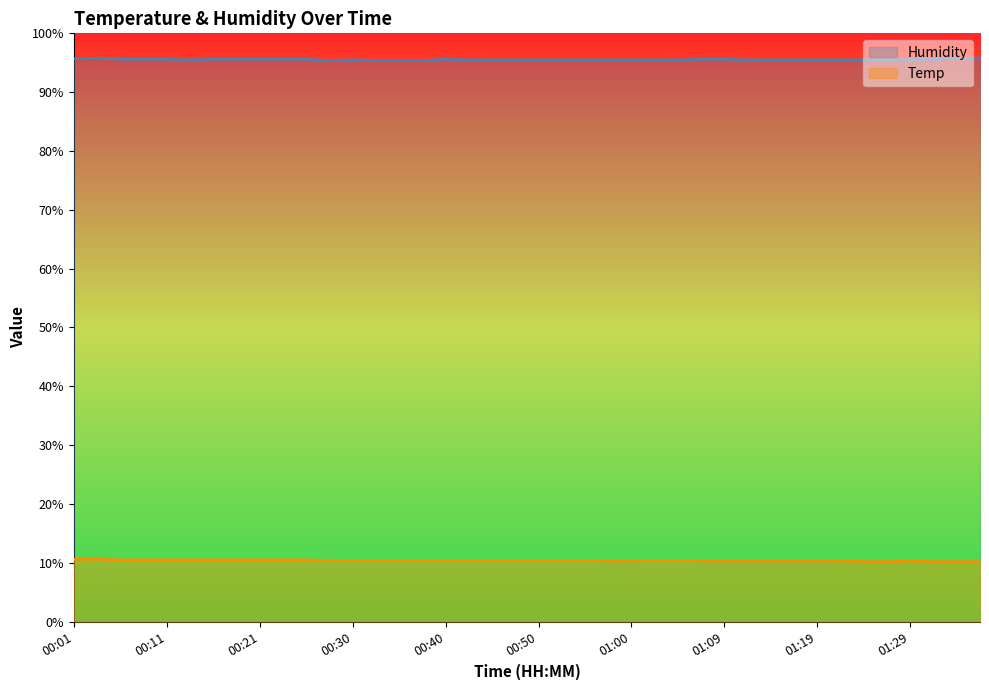

Does the chart display data point markers on the line(s)?

No